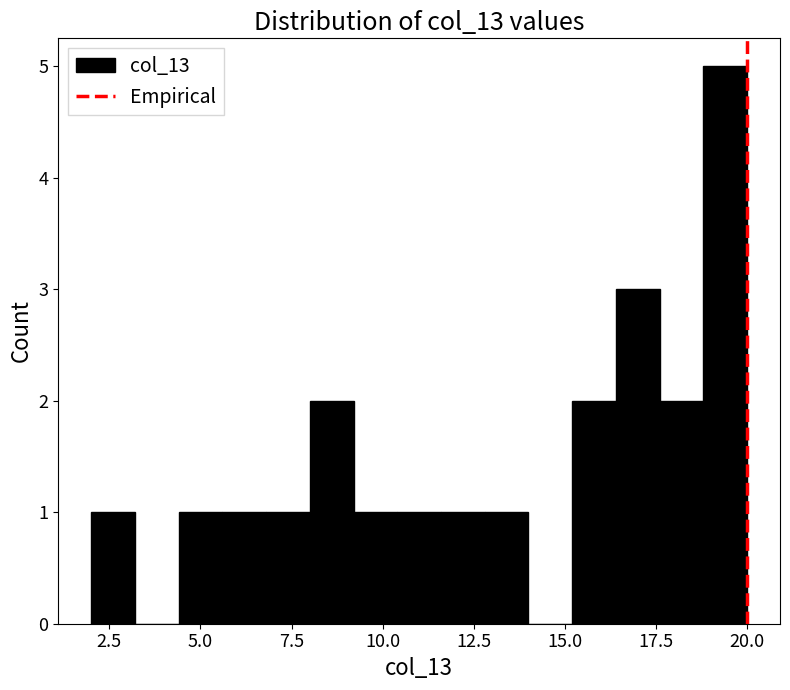

Read against the x-axis, roughly where is the centre of the tallest bar?

19.5